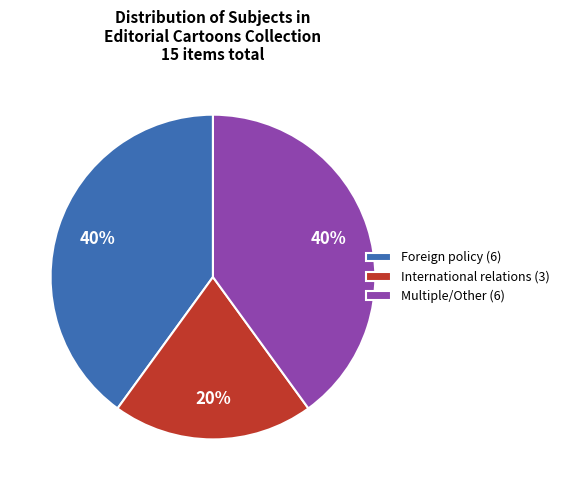

To the nearest percent, what is the difference between the largest and smallest slice percentages?

20%